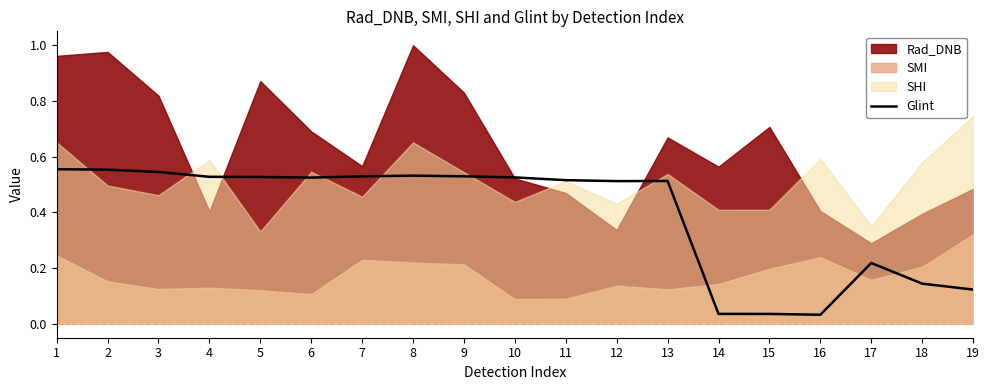

Is it true that Glint equals 0.3 at 3?

False